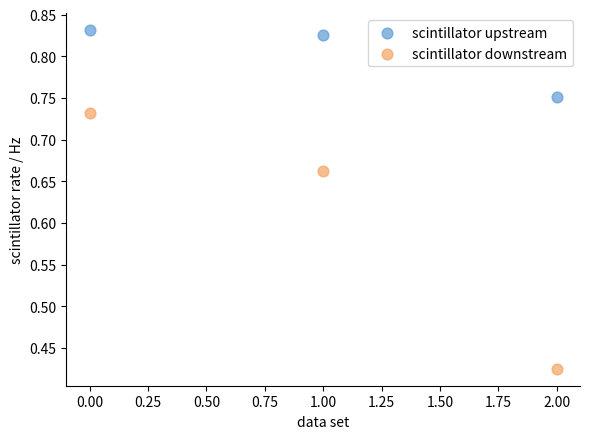

Which series has the widest spread of Y values?

scintillator downstream